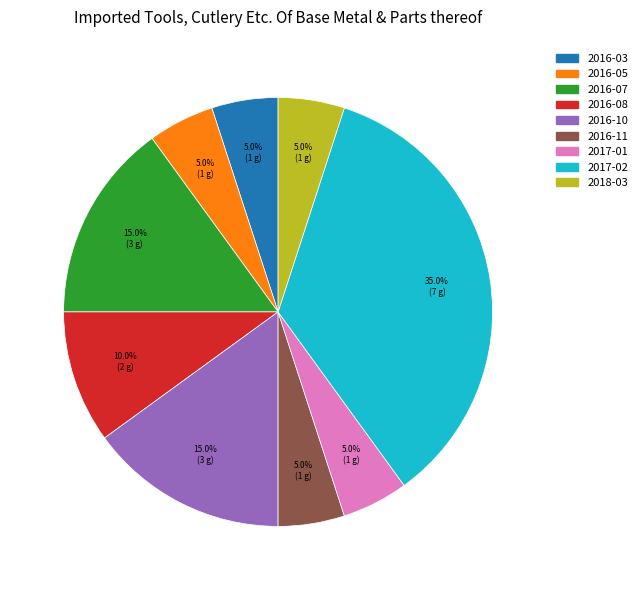

To the nearest percent, what percentage of the pie is 2016-08?

10%